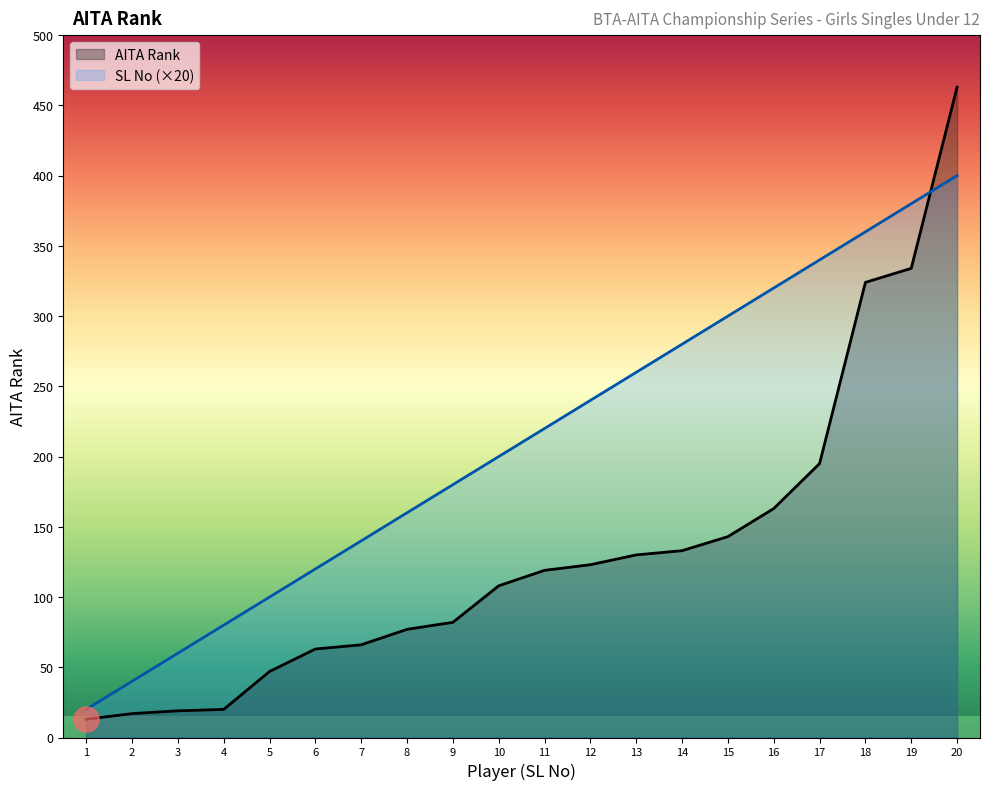

What is the maximum value for AITA Rank?

463